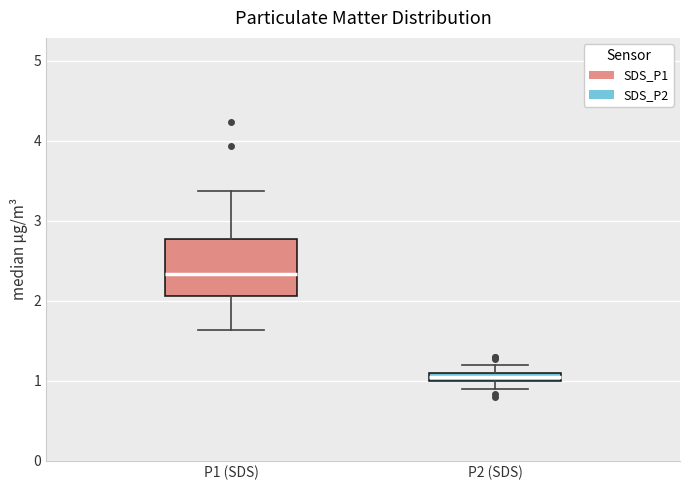

Which box has the lowest median line?

P2 (SDS)